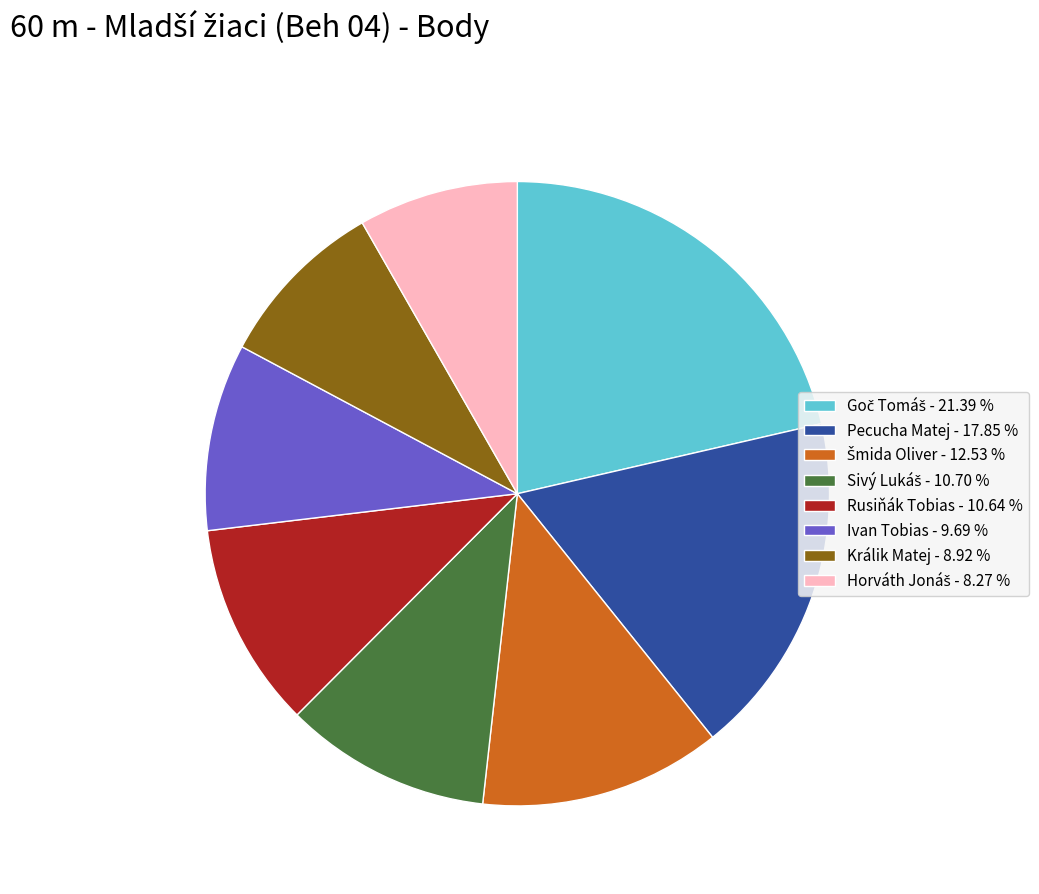

Is there a majority slice in this chart?

No